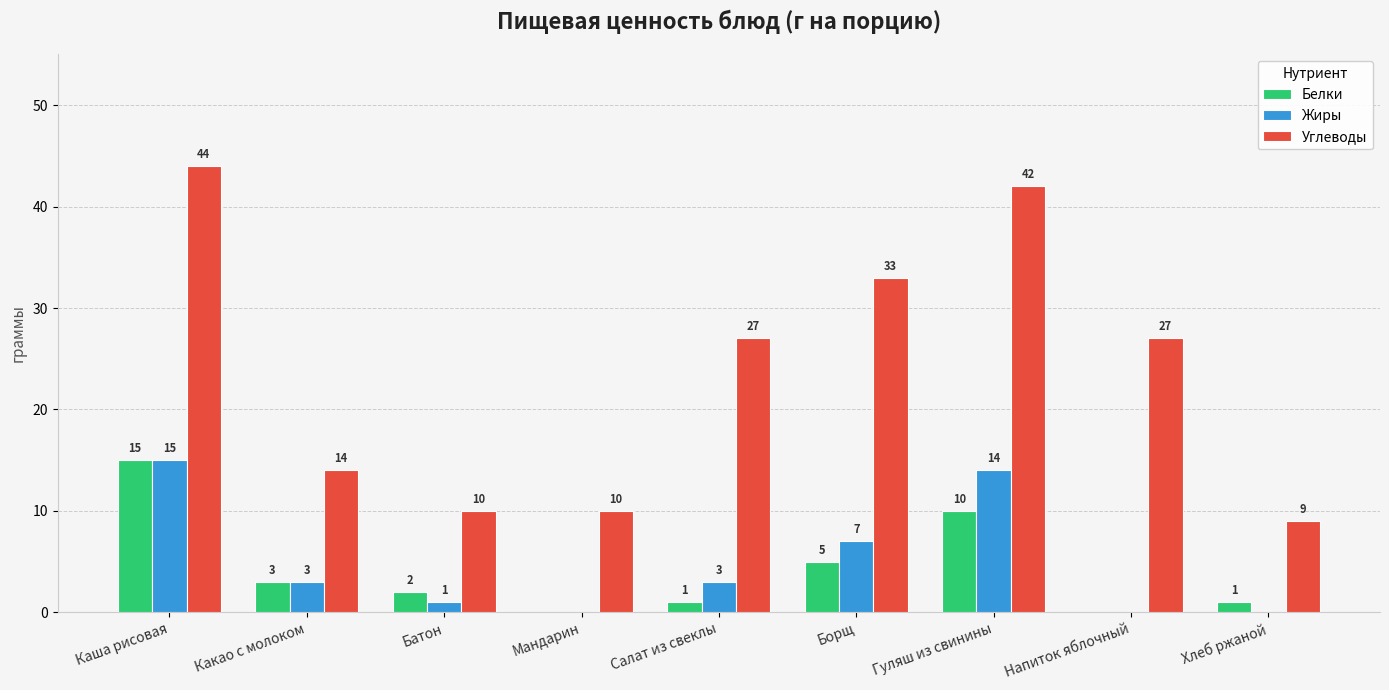

Reading left to right, what are all the values shown in this chart?

Белки: 15	3	2	0	1	5	10	0	1
Жиры: 15	3	1	0	3	7	14	0	0
Углеводы: 44	14	10	10	27	33	42	27	9